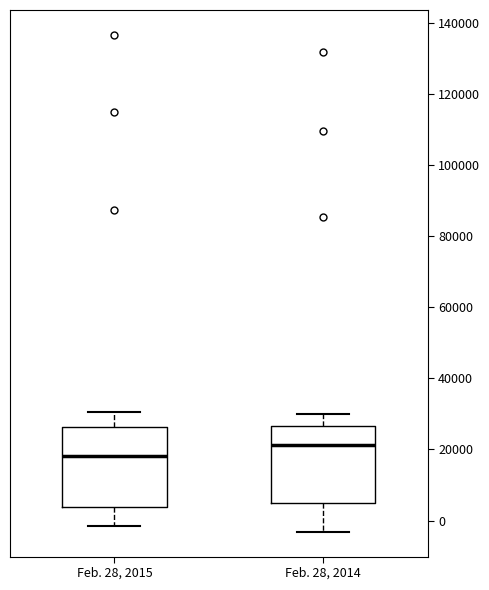

Which box's median line is the highest?

Feb. 28, 2014